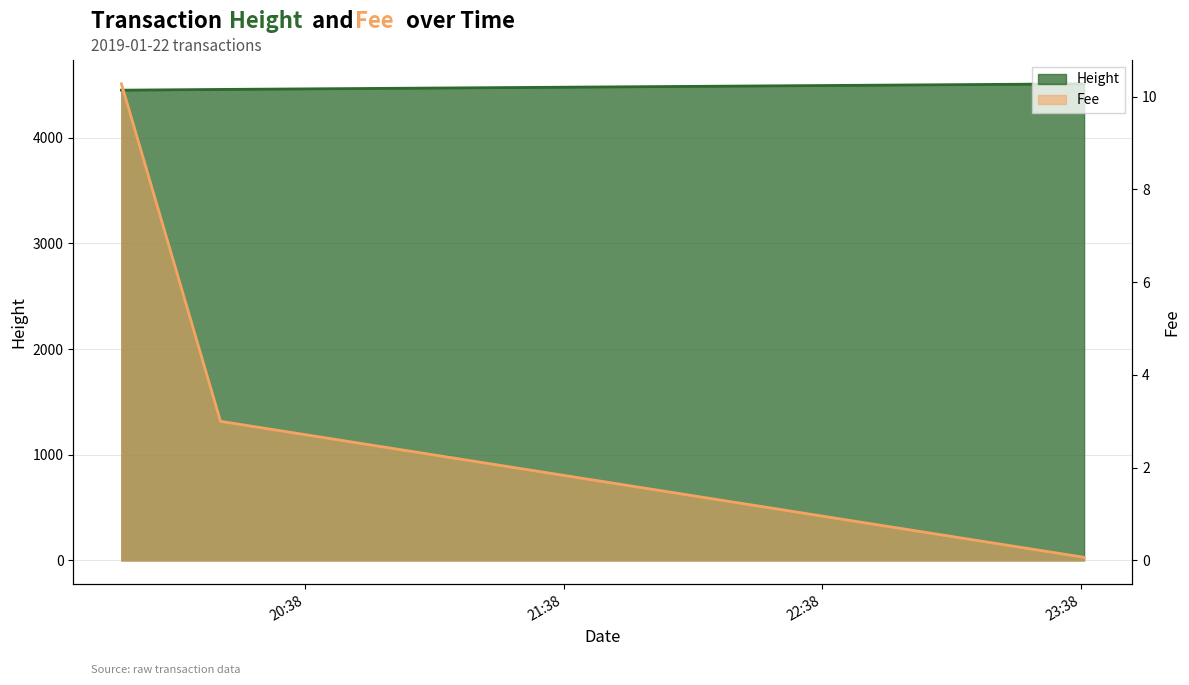

What is the difference between the second highest and minimum values in the Fee series?

2.9